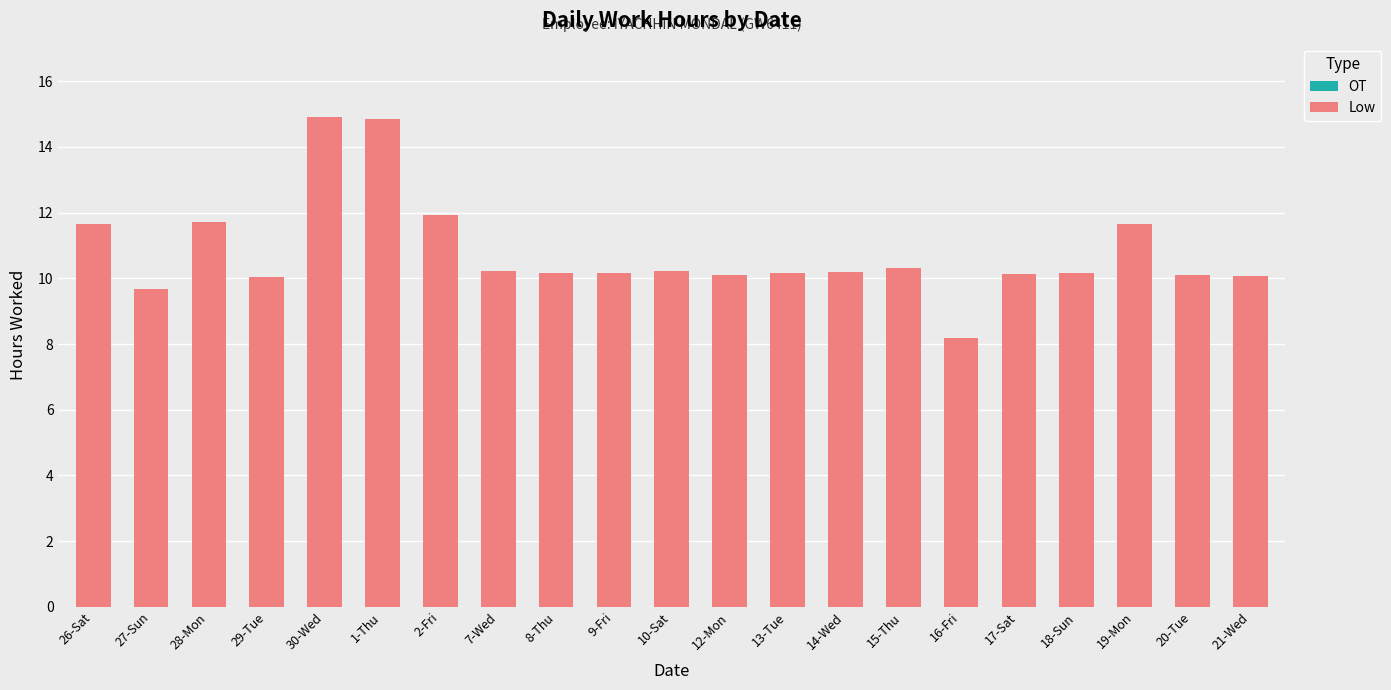

The chart shows a value of 17.0 at 20-Tue. True or false?

False